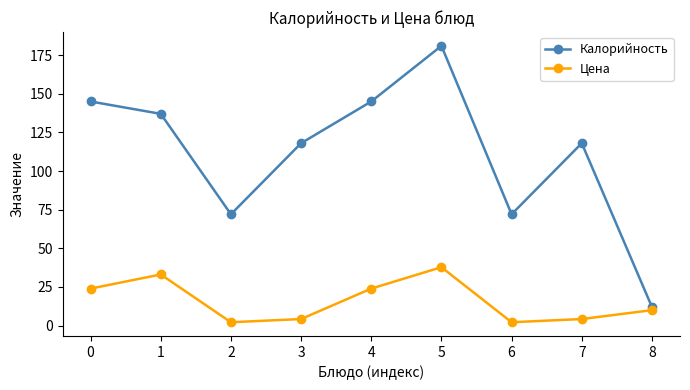

What is the total value across all series at 4?

168.9